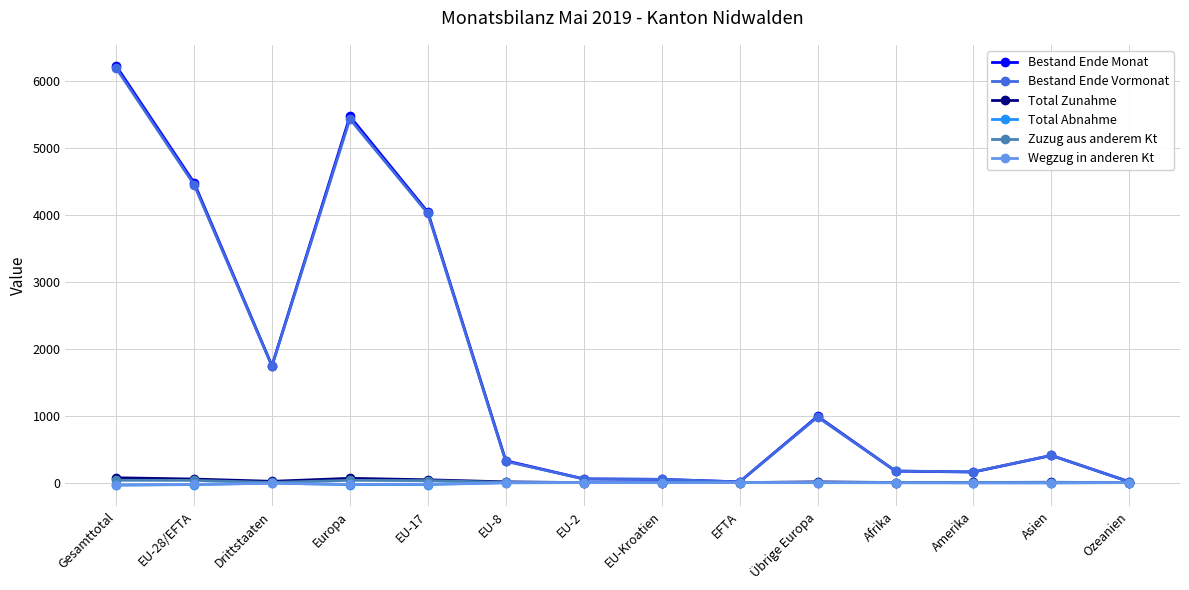

Which label corresponds to the largest value in the chart?

Gesamttotal